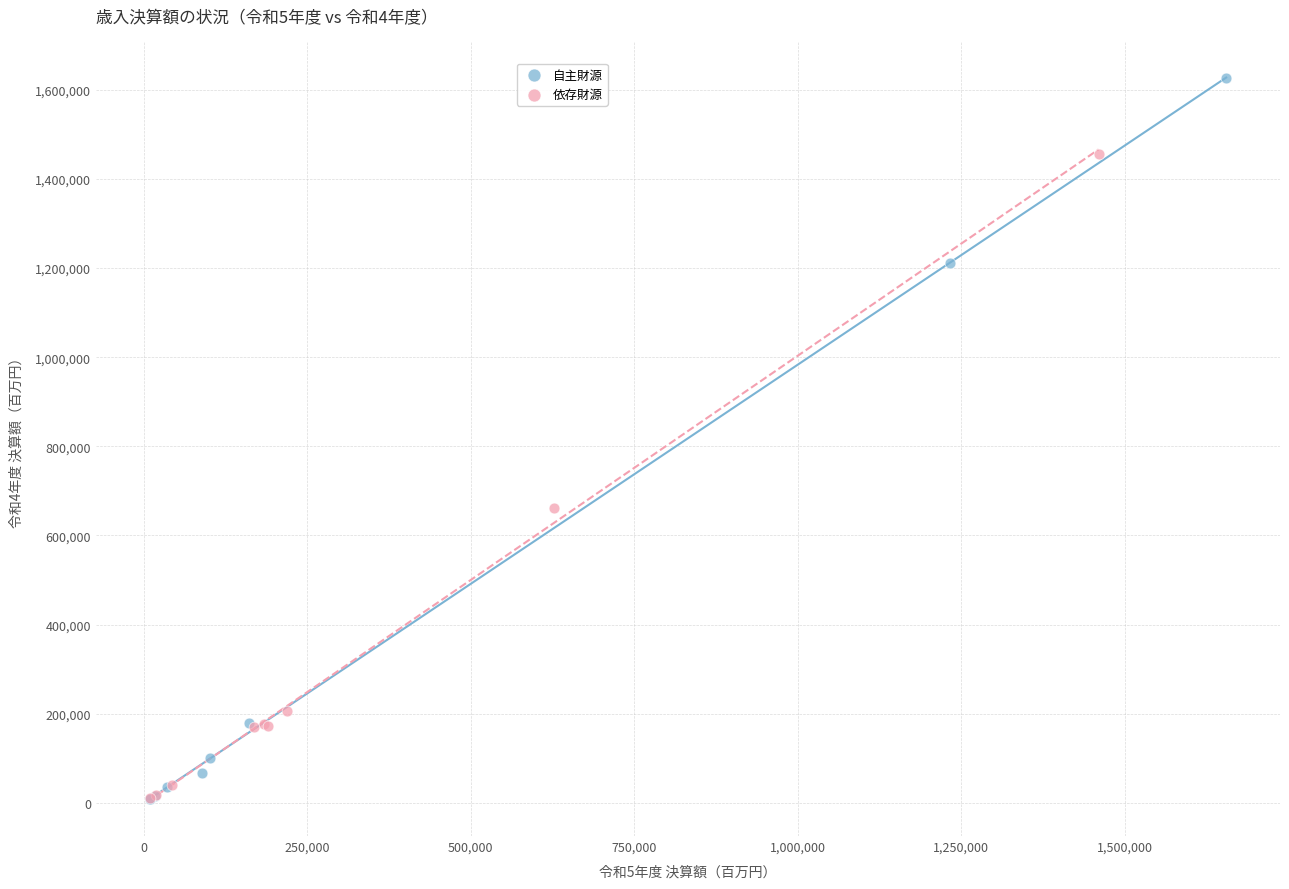

Which series reaches the maximum Y coordinate?

自主財源